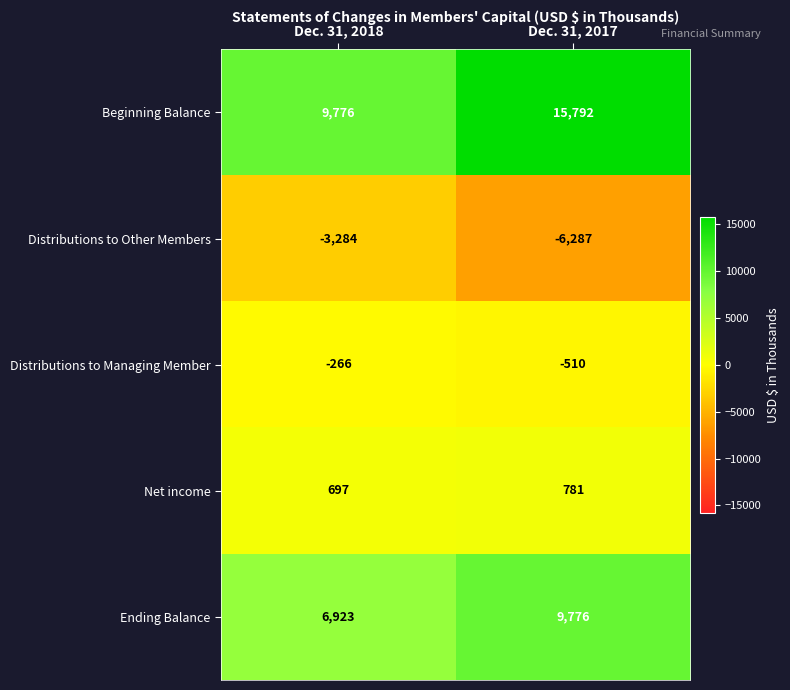

True or false: Distributions to Managing Member has a value of -266 at Dec. 31, 2018.

True